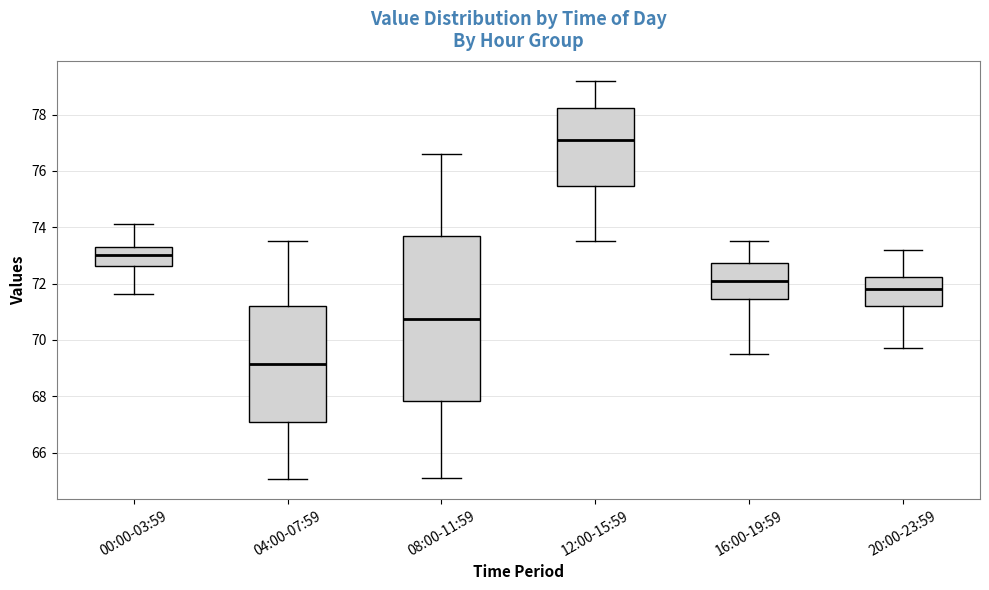

Reading left to right, transcribe this box plot: for each box, give where its median line is, the range the box spans, and where its two whiskers end, as read against the y-axis. The values are not printed on the chart, so give them approximately, as read against the axis.

00:00-03:59: median 73.0, box 72.6 to 73.4, whiskers 71.6 to 74.2
04:00-07:59: median 69.2, box 67.0 to 71.2, whiskers 65.0 to 73.6
08:00-11:59: median 70.8, box 67.8 to 73.6, whiskers 65.2 to 76.6
12:00-15:59: median 77.2, box 75.4 to 78.2, whiskers 73.6 to 79.2
16:00-19:59: median 72.2, box 71.4 to 72.8, whiskers 69.6 to 73.6
20:00-23:59: median 71.8, box 71.2 to 72.2, whiskers 69.8 to 73.2